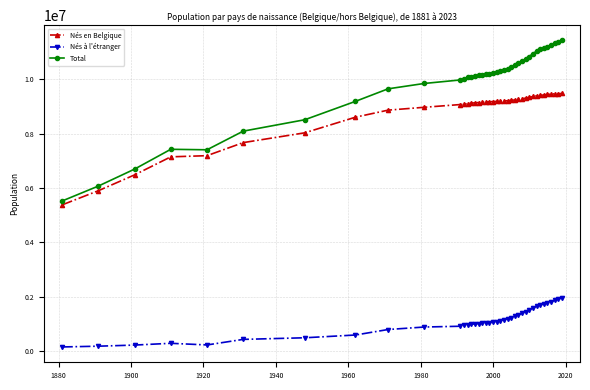

Rank the series by their maximum value, from lowest to highest.

Nés à l'étranger, Nés en Belgique, Total